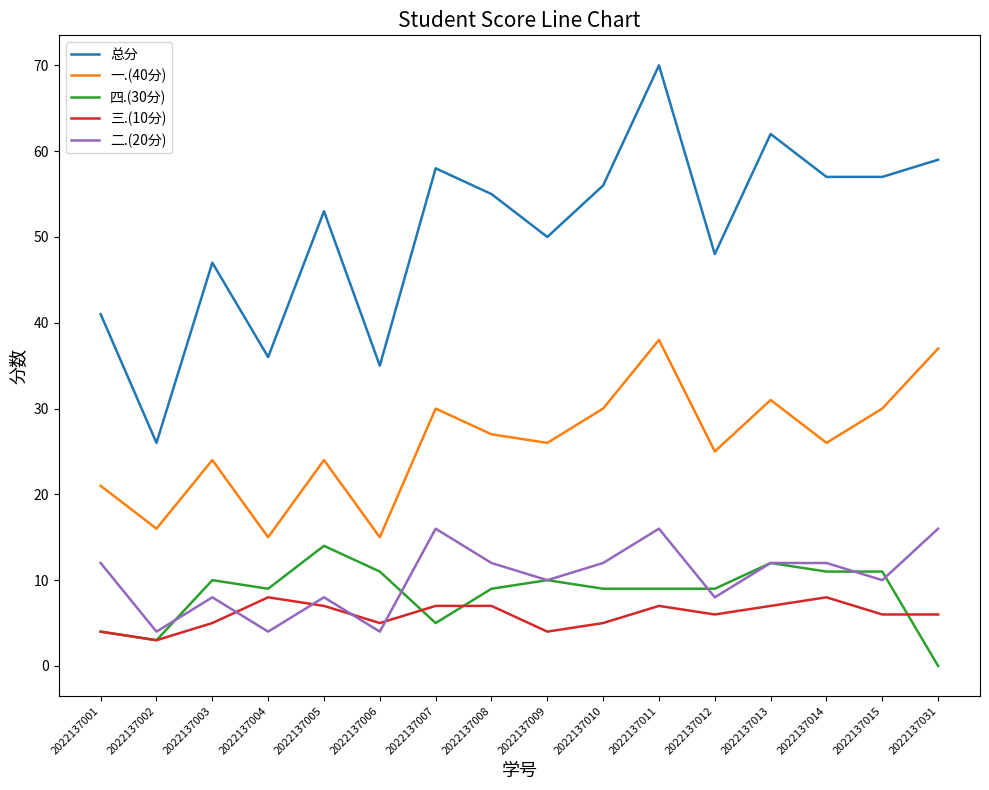

True or false: 总分 and 一.(40分) intersect in this chart.

False